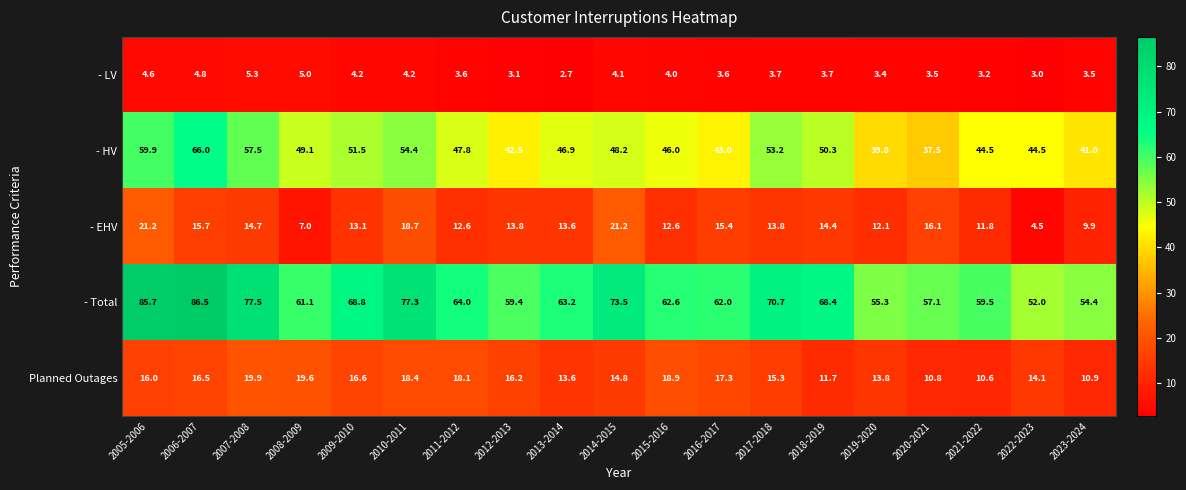

What is the smallest value displayed?

2.7